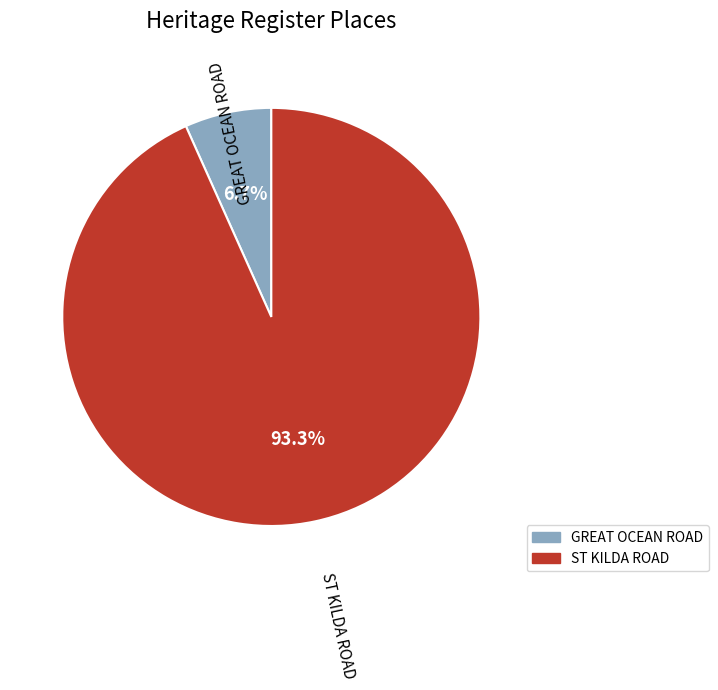

Rank the categories by value from highest to lowest.

ST KILDA ROAD, GREAT OCEAN ROAD